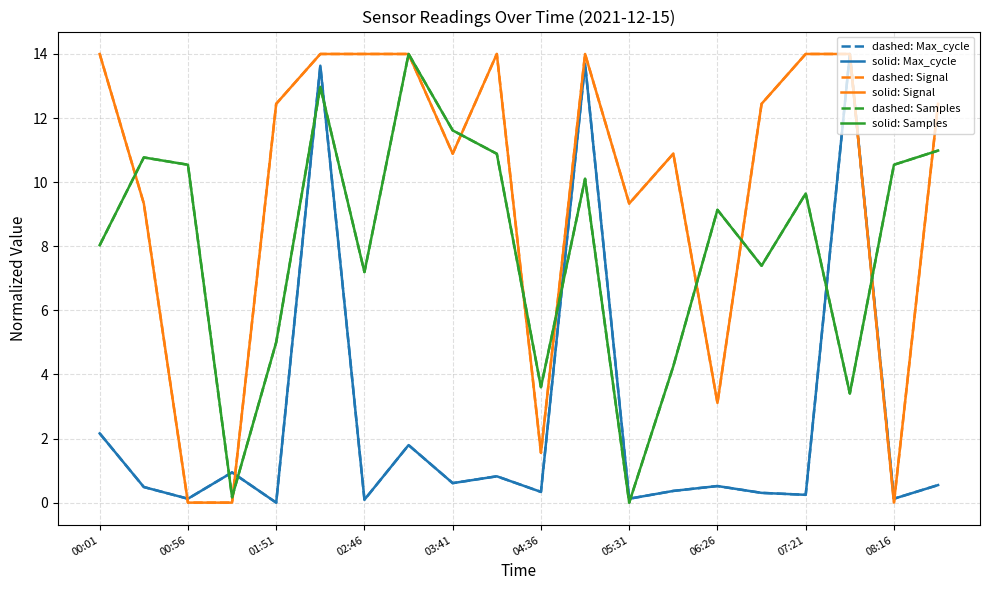

Is this an area chart (filled region under the line)?

No